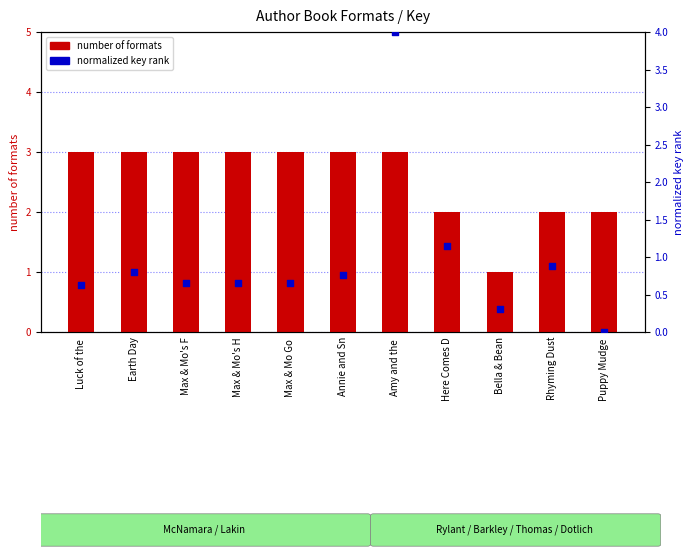

Which series has the largest total across all categories?

number of formats